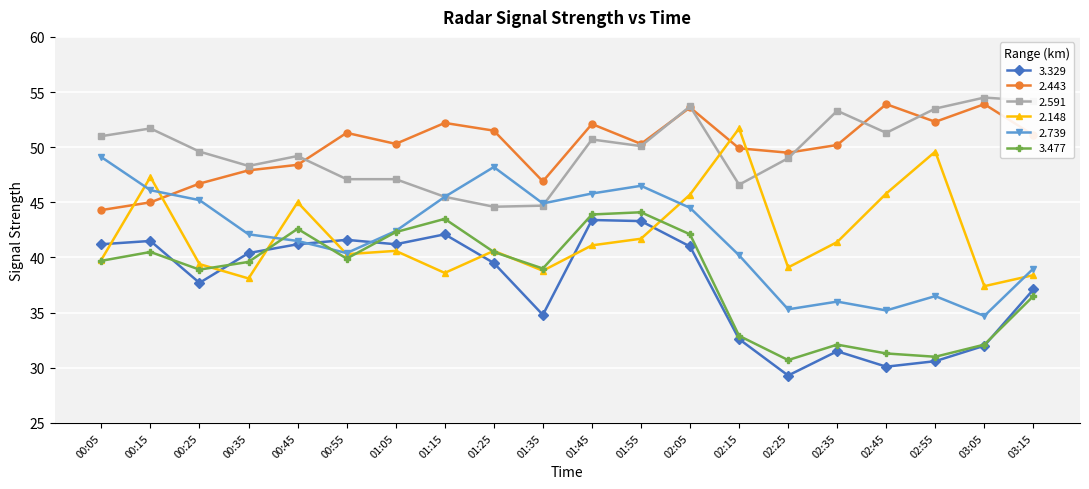

True or false: 2.739 has a value of 45.2 at 00:25.

True